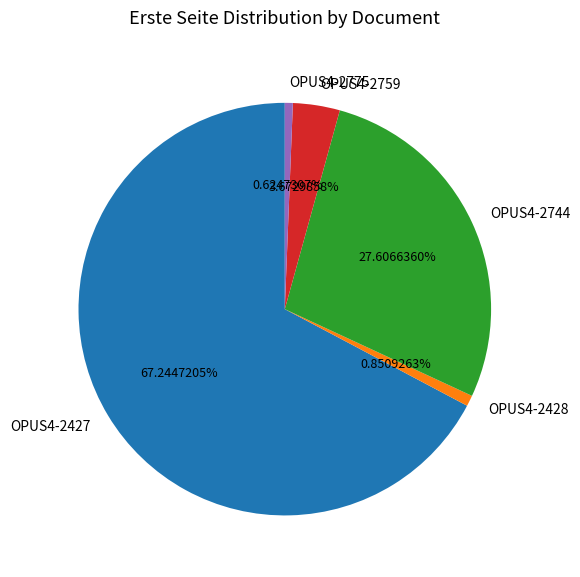

To the nearest percent, what percentage of the pie is OPUS4-2427?

67%